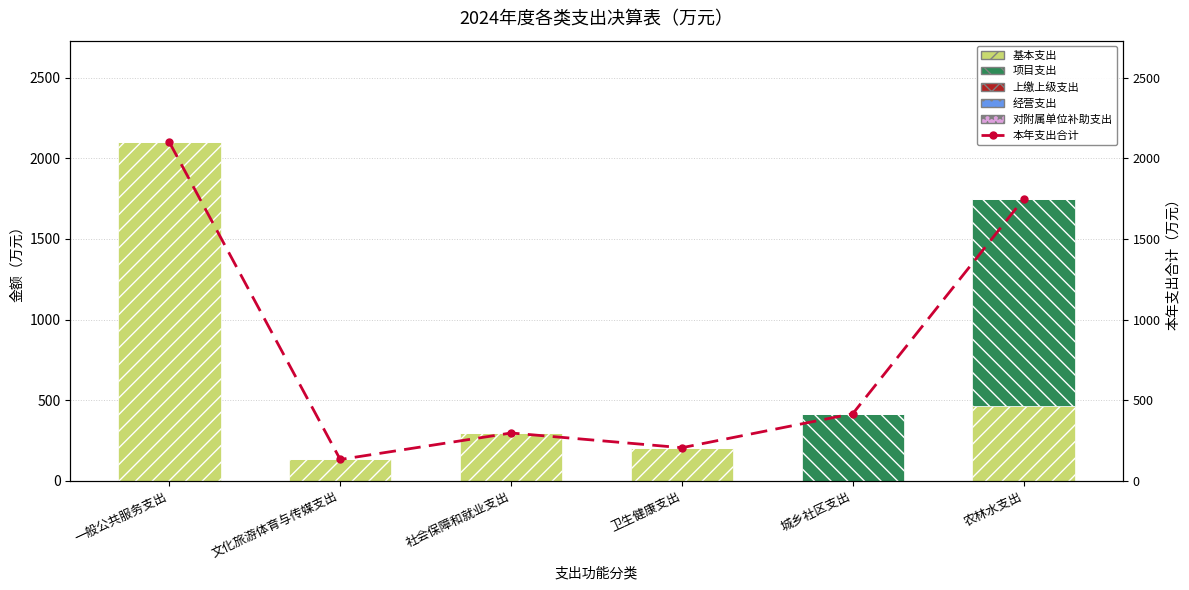

Is the value of 经营支出 at 农林水支出 greater than the value of 上缴上级支出 at 一般公共服务支出?

No